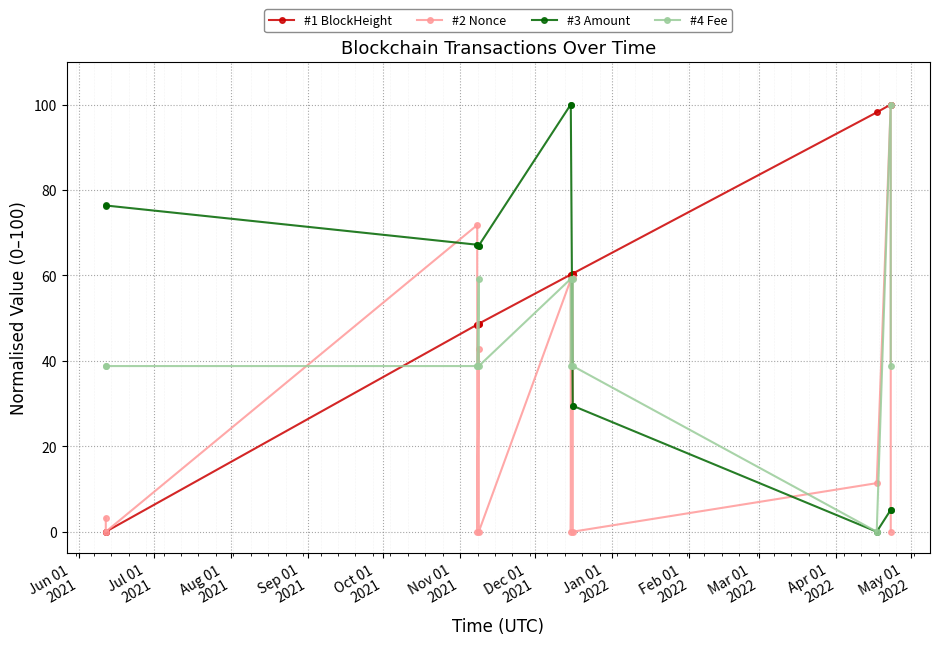

In #2 Nonce, how many points are lower than both neighbors (excluding endpoints)?

5